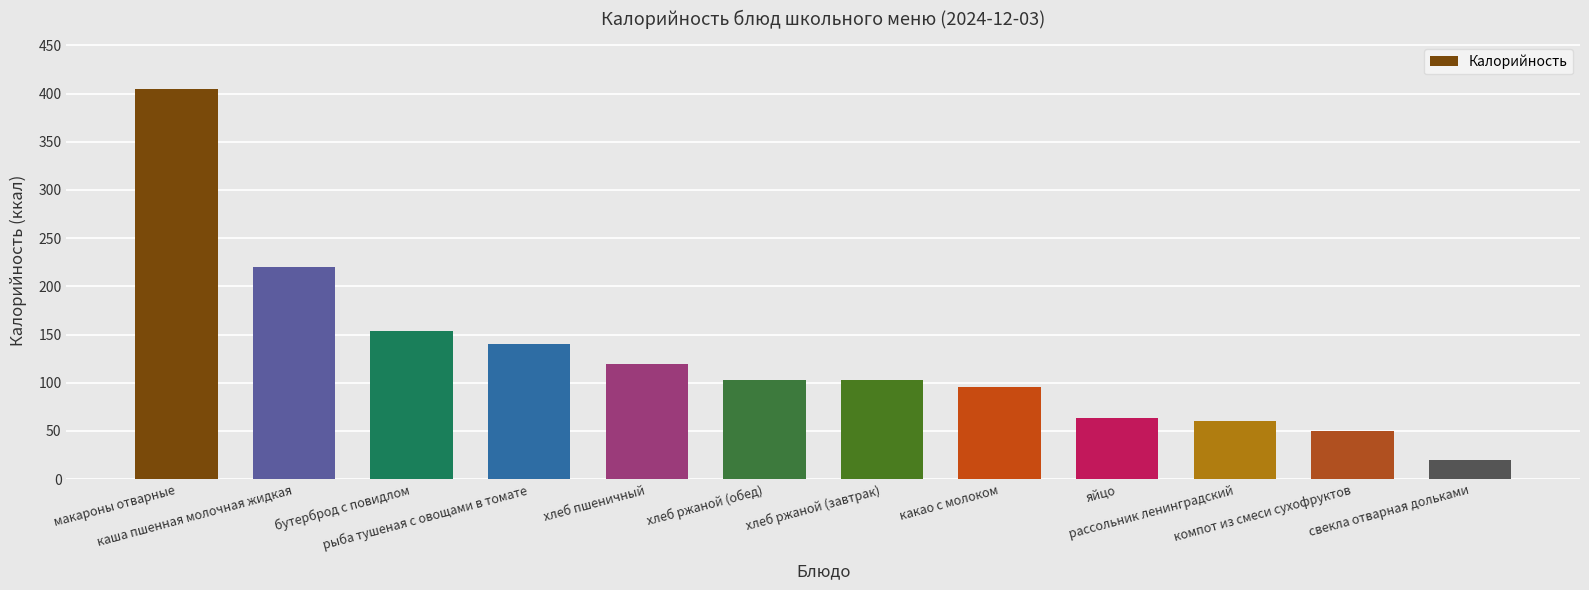

Reading left to right, what are all the values shown in this chart?

405	220	154	140	120	103	103	96	63	60	50	20